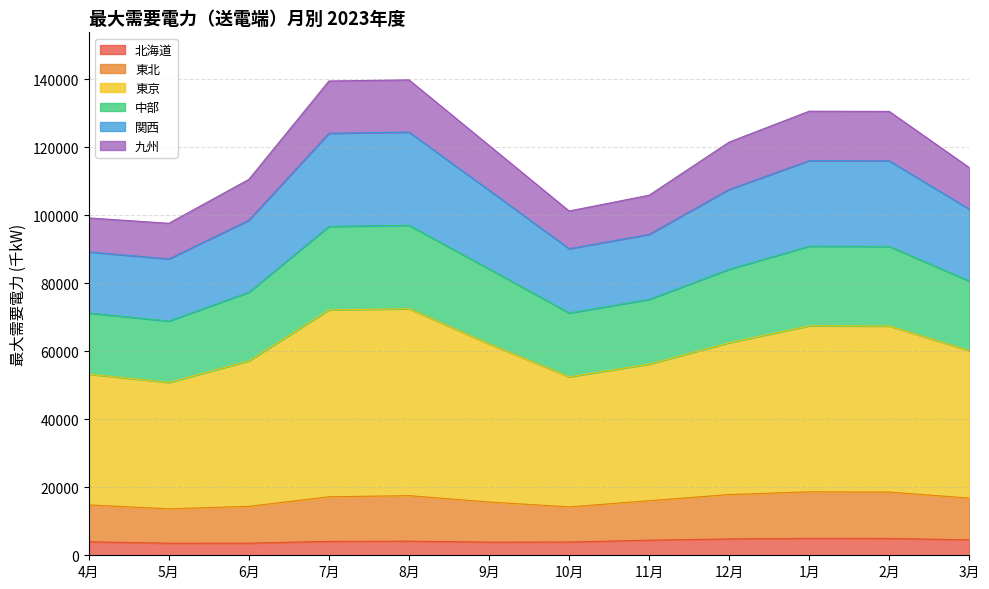

What is the minimum value for 北海道?

3550